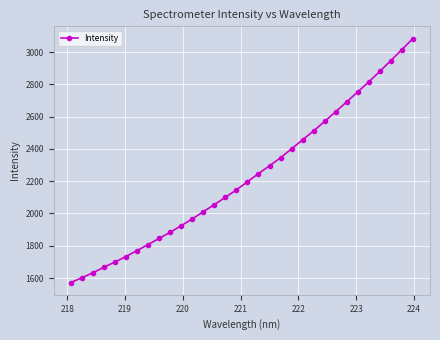

What is the sum of all values?

71251.5